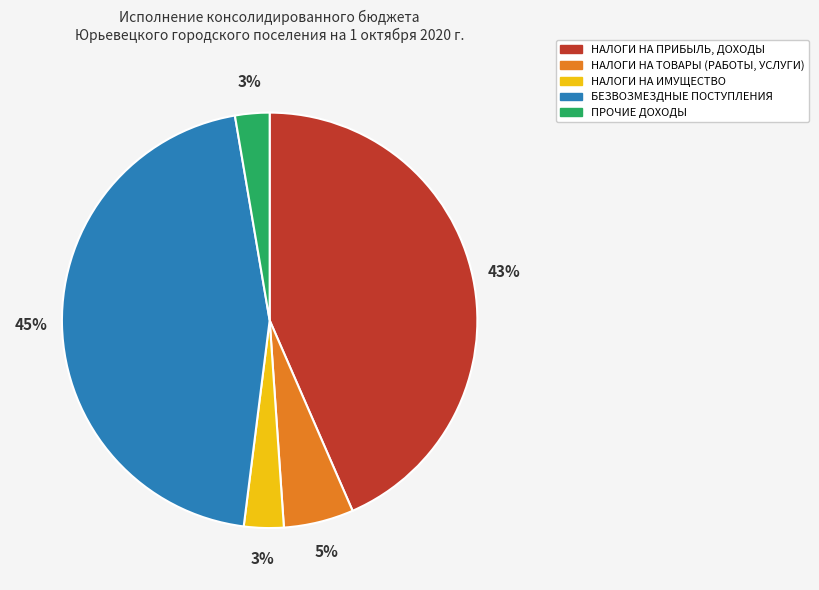

Count the number of slices in the pie.

5